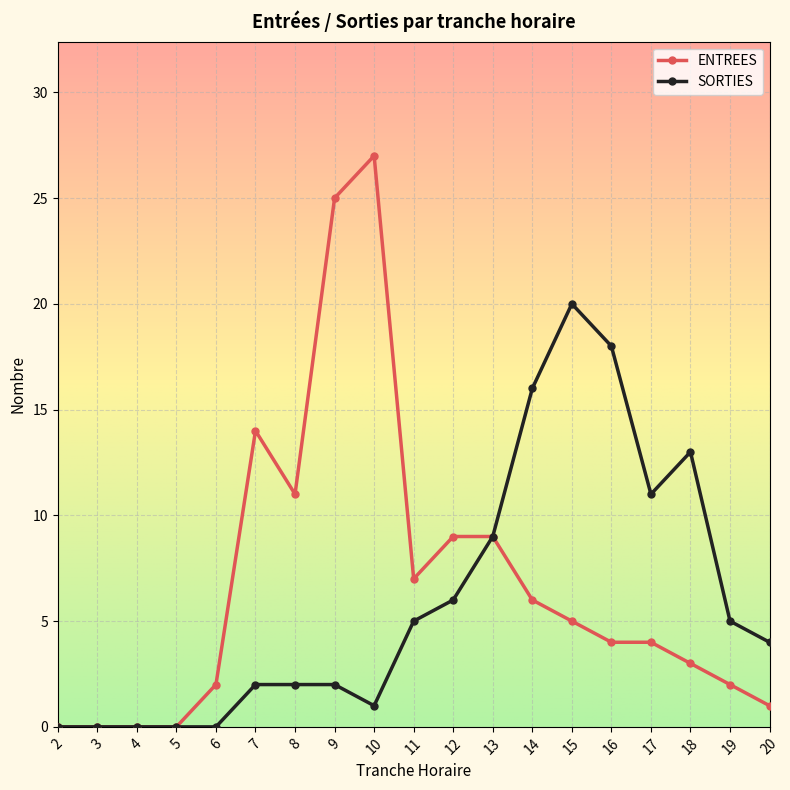

True or false: SORTIES has more than 0 interior local peaks.

True